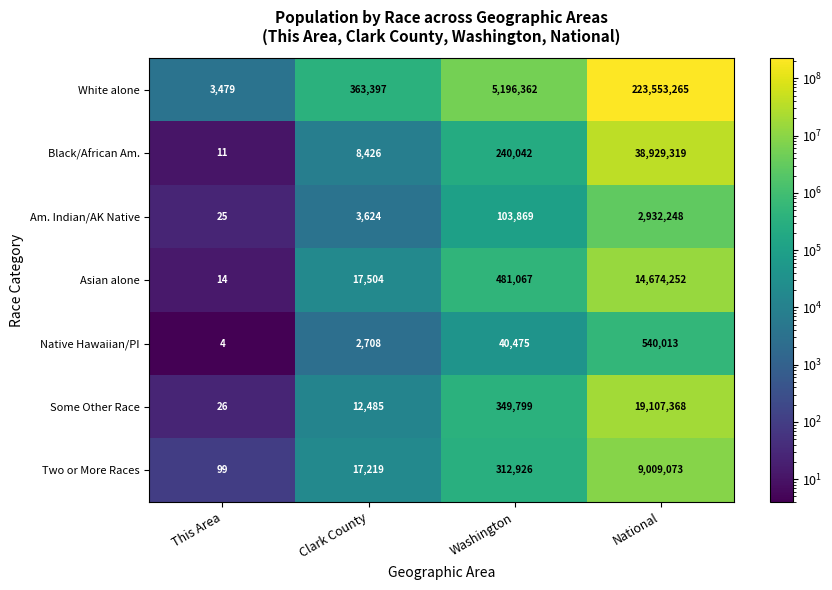

What is the total value across all series at National?

308745538